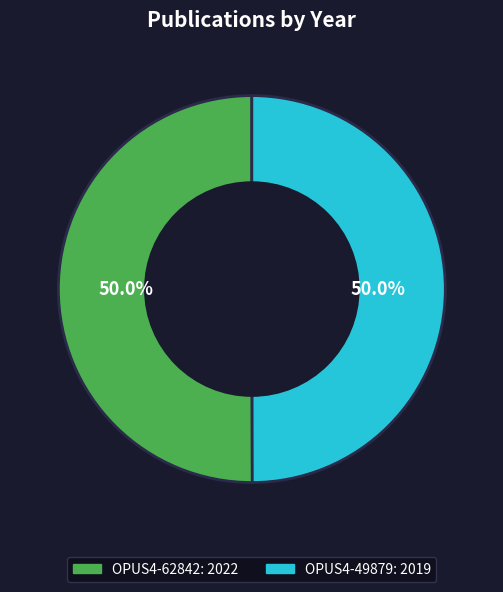

What is the ratio of the value at OPUS4-49879 to the value at OPUS4-62842?

1.0